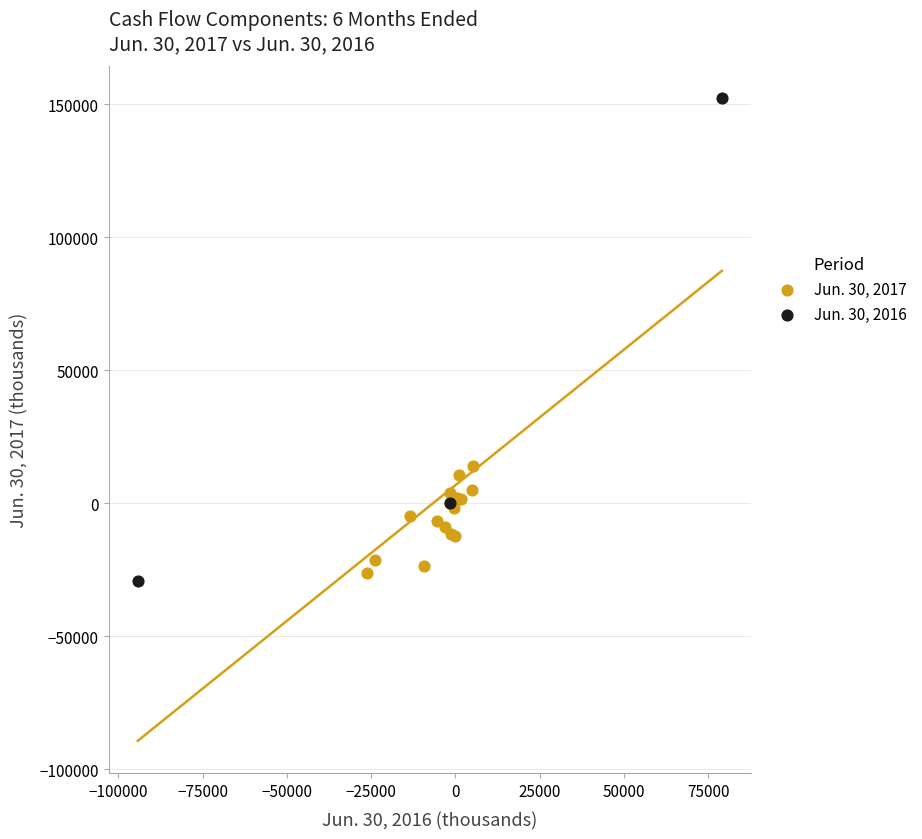

Which series reaches the maximum Y coordinate?

Jun. 30, 2016